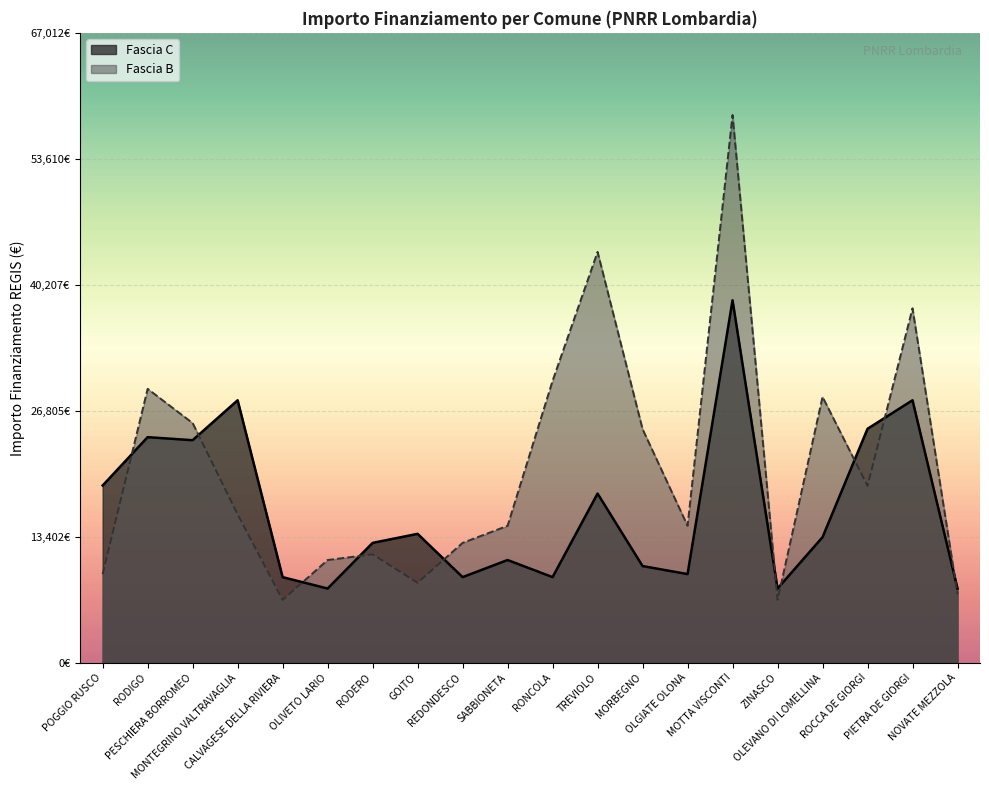

Reading right to left, transcribe all the data shown in this chart.

Fascia C: NOVATE MEZZOLA=7891	PIETRA DE GIORGI=27922	ROCCA DE GIORGI=24887	OLEVANO DI LOMELLINA=13354	ZINASCO=7891	MOTTA VISCONTI=38565	OLGIATE OLONA=9427	MORBEGNO=10284	TREVIOLO=17997	RONCOLA=9105	SABBIONETA=10926	REDONDESCO=9105	GOITO=13712	RODERO=12747	OLIVETO LARIO=7891	CALVAGESE DELLA RIVIERA=9105	MONTEGRINO VALTRAVAGLIA=27922	PESCHIERA BORROMEO=23673	RODIGO=23996	POGGIO RUSCO=18854
Fascia B: NOVATE MEZZOLA=7284	PIETRA DE GIORGI=37708	ROCCA DE GIORGI=18817	OLEVANO DI LOMELLINA=28281	ZINASCO=6677	MOTTA VISCONTI=58272	OLGIATE OLONA=14568	MORBEGNO=24853	TREVIOLO=43707	RONCOLA=29995	SABBIONETA=14568	REDONDESCO=12747	GOITO=8498	RODERO=11533	OLIVETO LARIO=10926	CALVAGESE DELLA RIVIERA=6677	MONTEGRINO VALTRAVAGLIA=15782	PESCHIERA BORROMEO=25494	RODIGO=29136	POGGIO RUSCO=9427